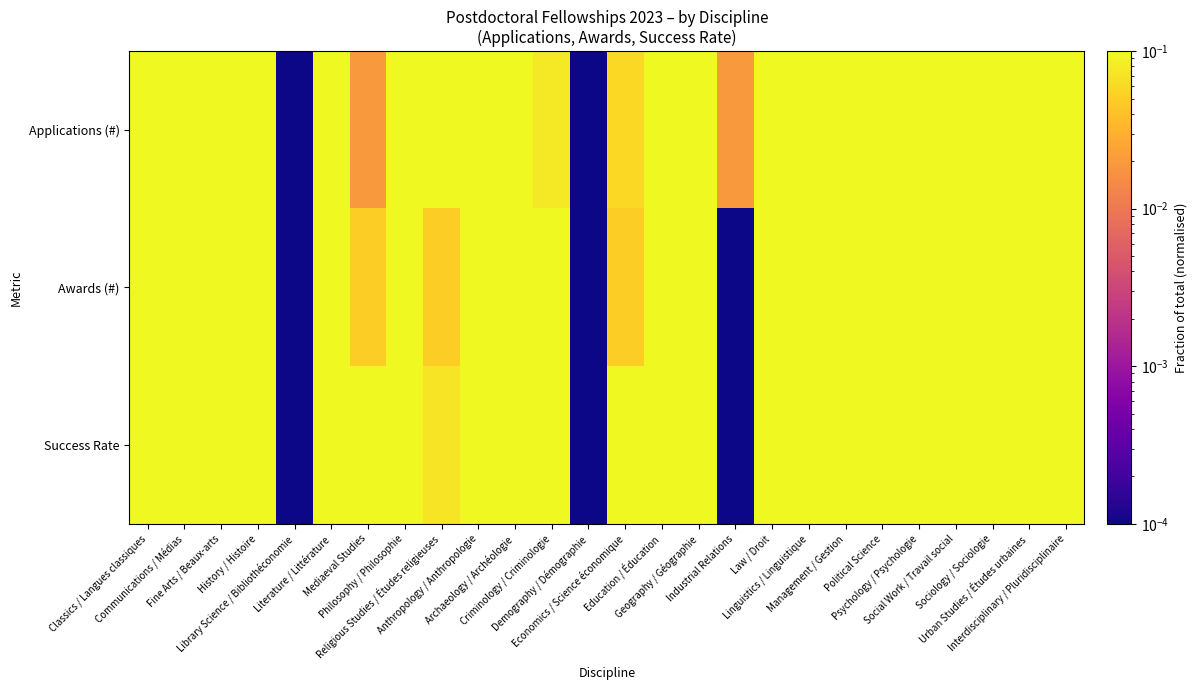

Between Linguistics / Linguistique and Communications / Médias, which is larger?

Communications / Médias